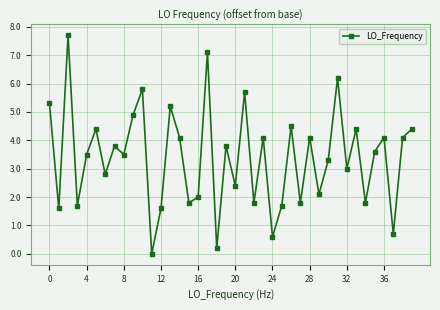

How many interior local peaks (higher than both neighbors) does the data have?

14